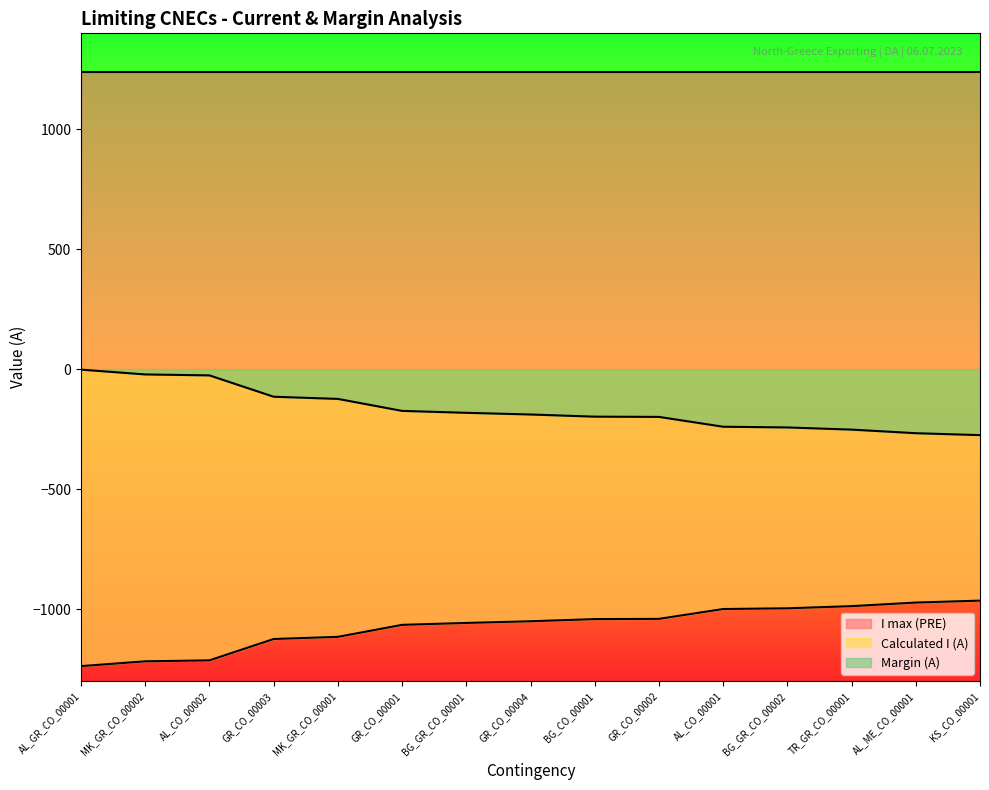

True or false: Margin (A) and Calculated I (A) cross at least once.

False